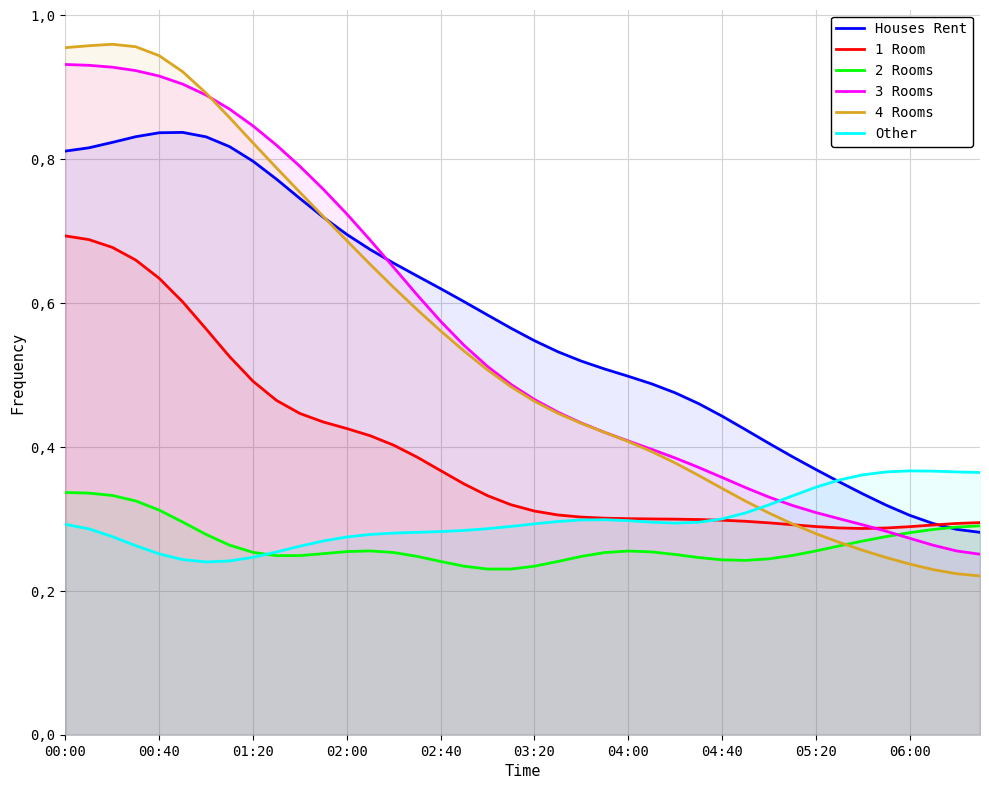

What is the difference between the 2 Rooms values at 00:00 and 18?

0.1